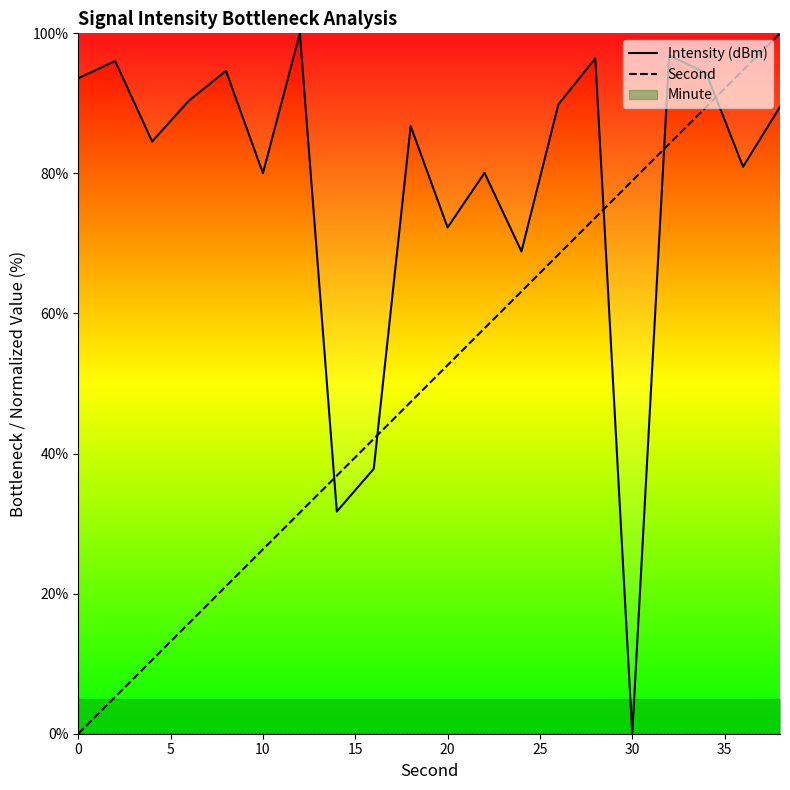

True or false: Intensity (dBm) has a value of 0.0 at 30.

True